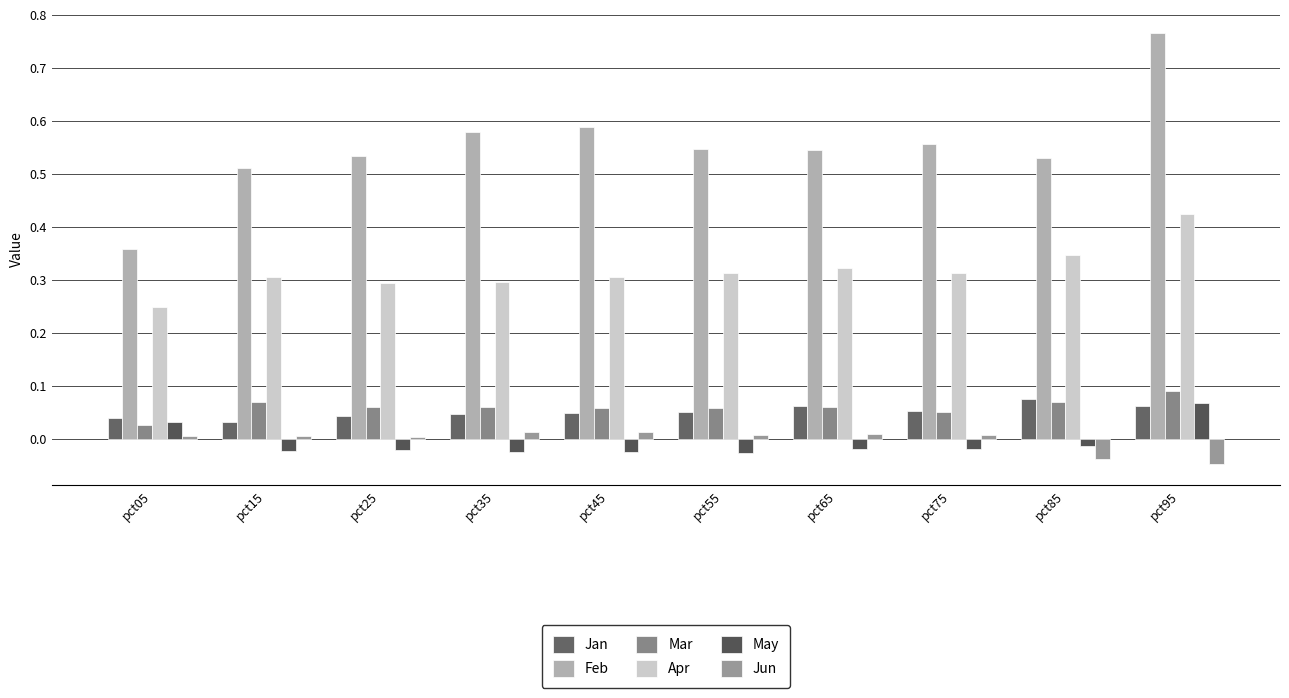

Where is May nearest to the value 0?

pct85